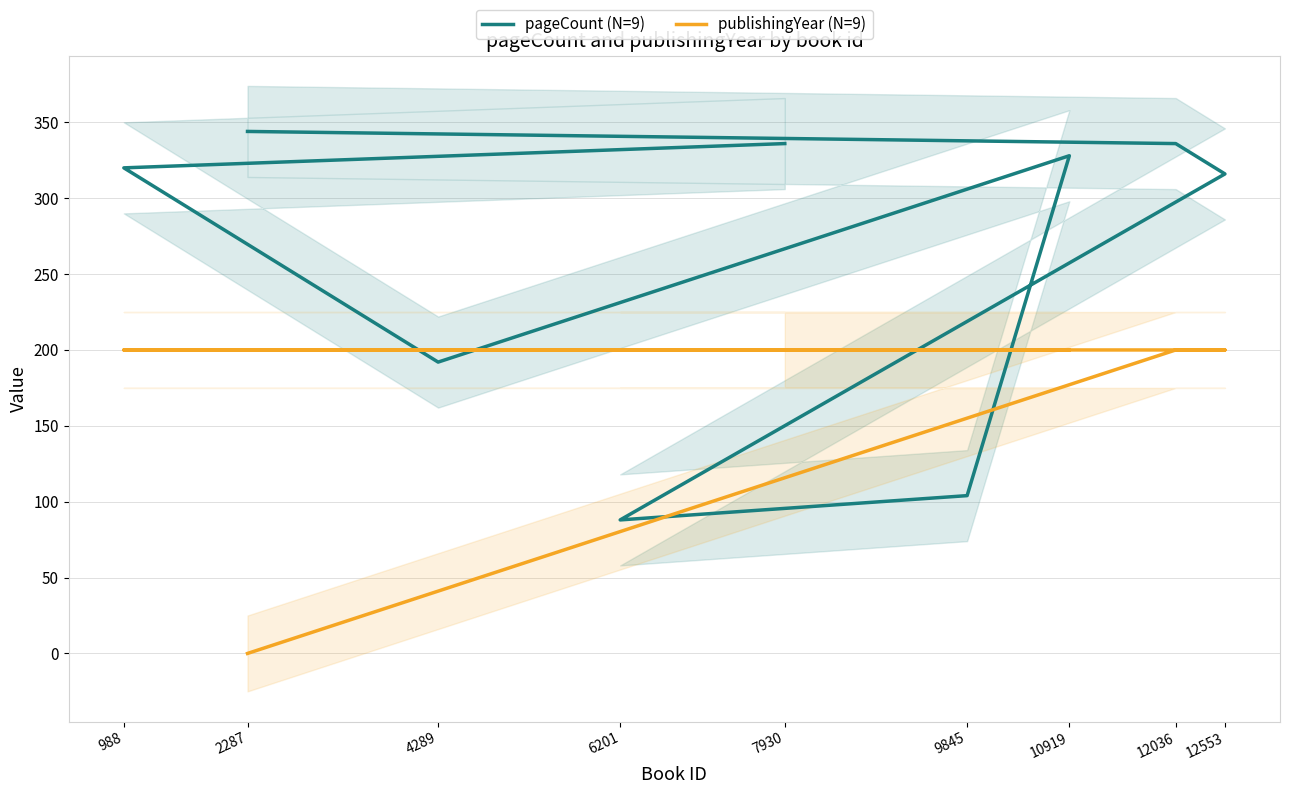

Reading left to right, extract all data points from this chart.

pageCount (N=9): 2287=344	12036=336	12553=316	6201=88	9845=104	10919=328	4289=192	988=320	7930=336
publishingYear (N=9): 2287=0	12036=200	12553=200	6201=200	9845=200	10919=200	4289=200	988=200	7930=200